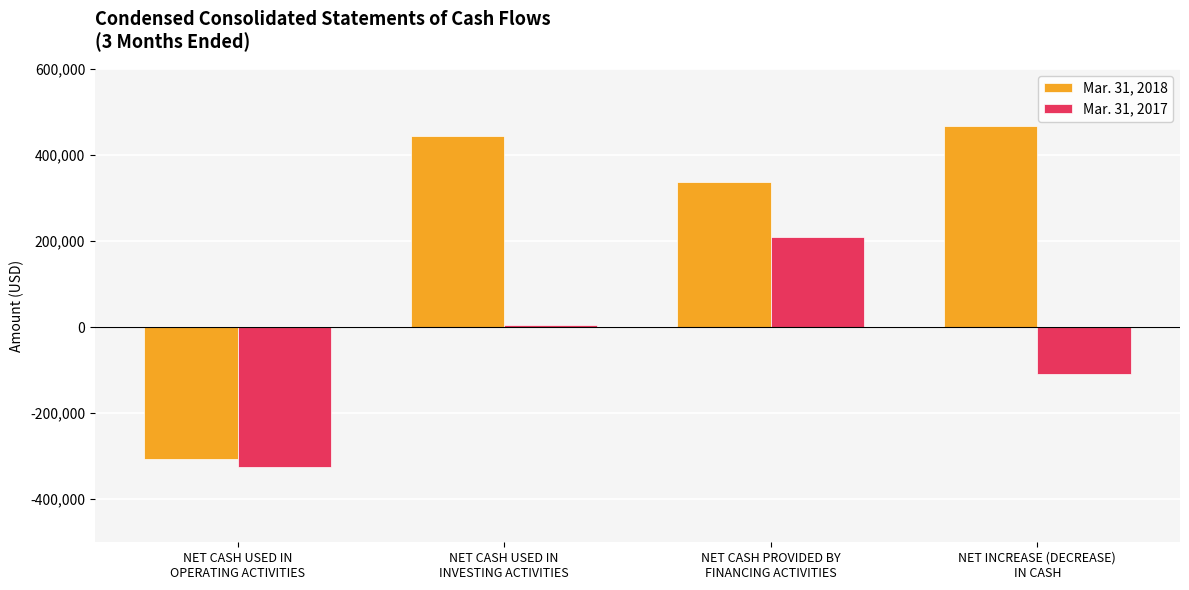

Is the value of Mar. 31, 2017 at NET INCREASE (DECREASE)
IN CASH greater than the value of Mar. 31, 2018 at NET INCREASE (DECREASE)
IN CASH?

No